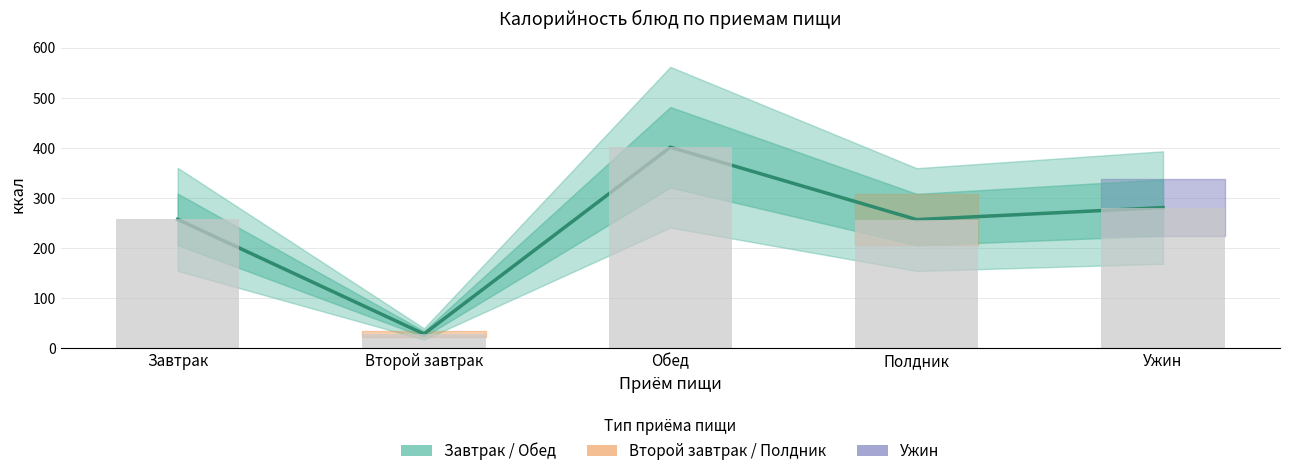

At which label is the value closest to 214?

Полдник